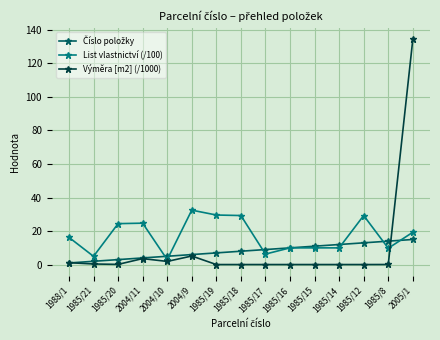

Which label corresponds to the largest value in the chart?

2005/1